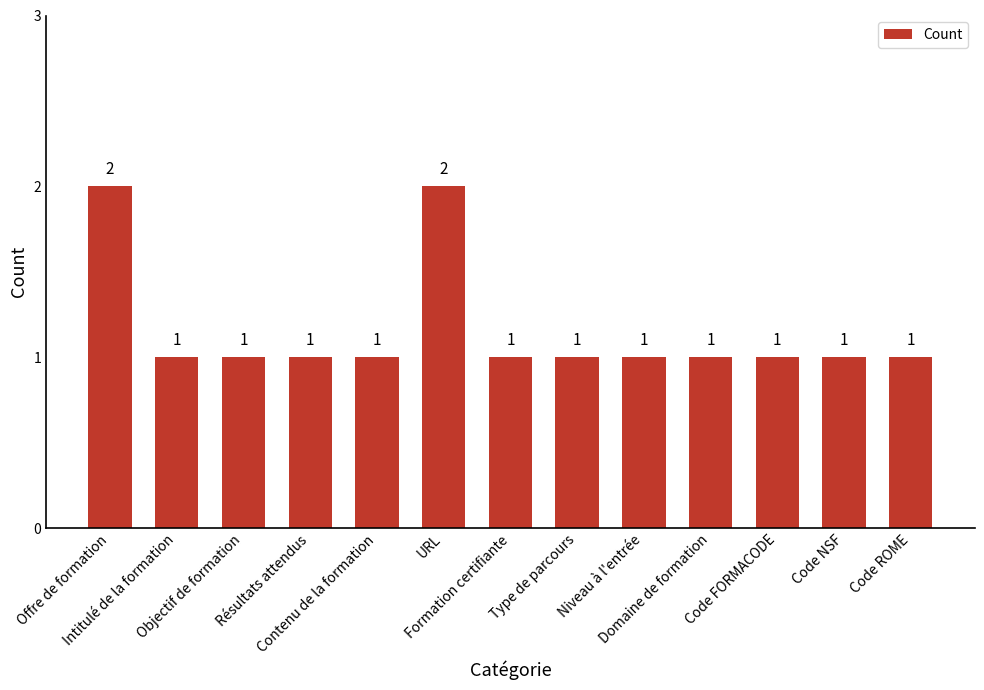

How many values are between 1 and 2?

13